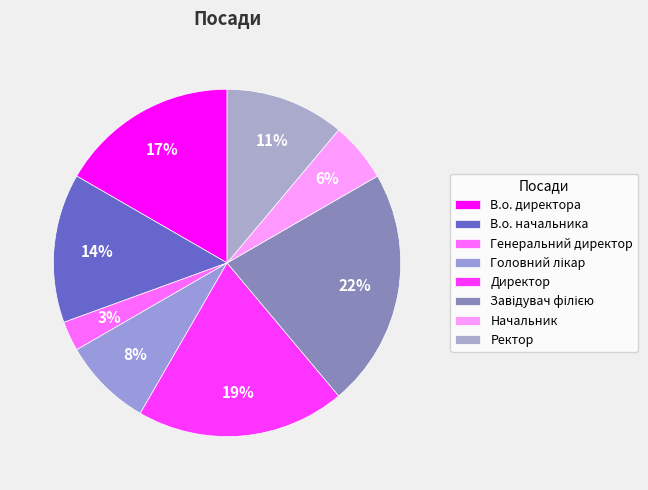

Is there any slice that represents more than half of the pie?

No